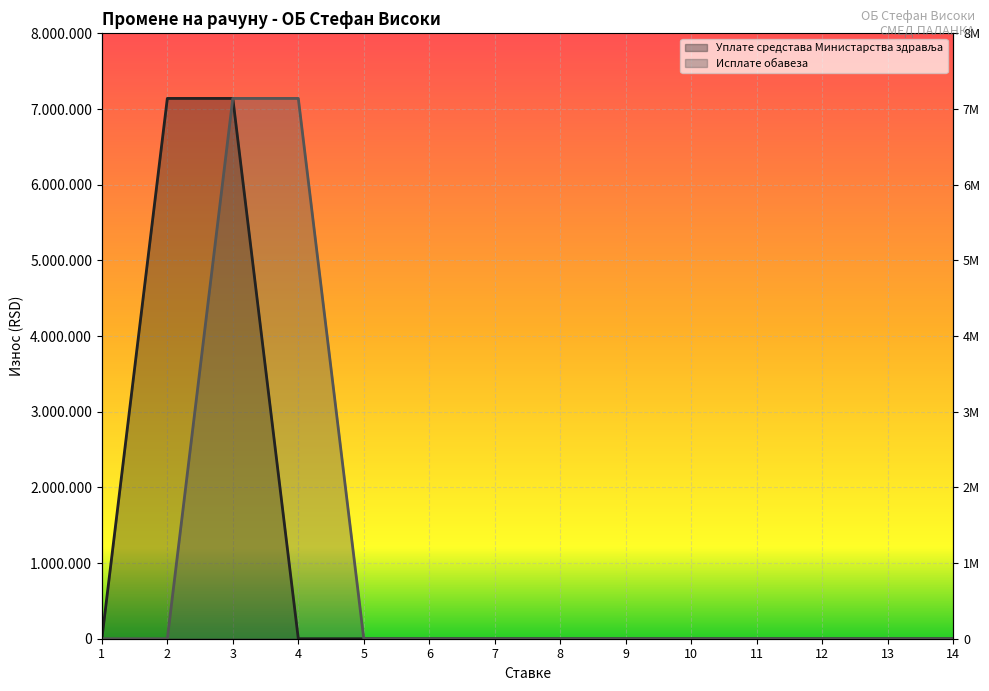

True or false: Исплате обавеза has more than 1 points higher than both neighbors.

False